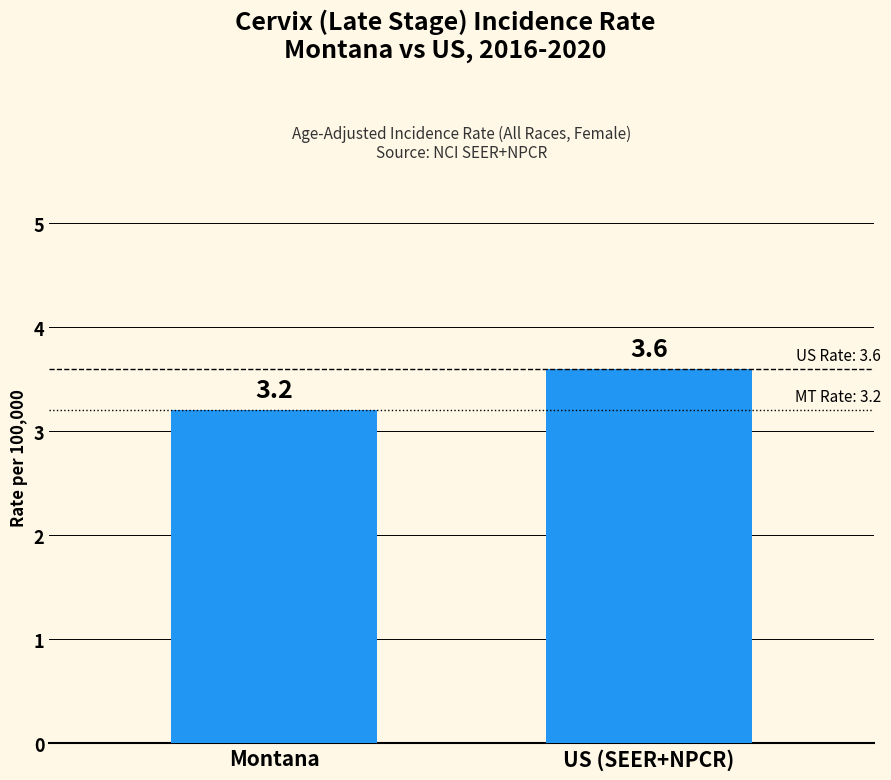

Rank the categories by value from lowest to highest.

Montana, US (SEER+NPCR)